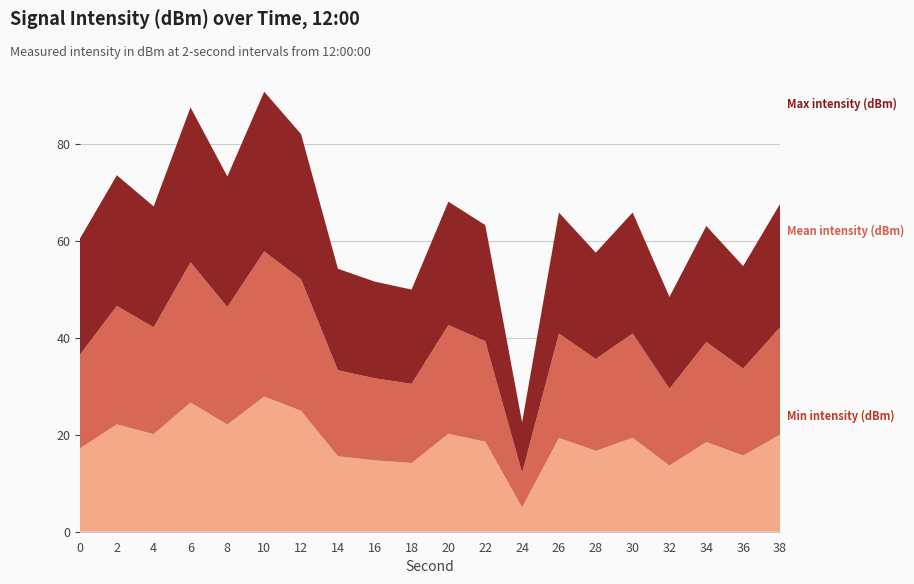

What is the total value across all series at 38?

67.6